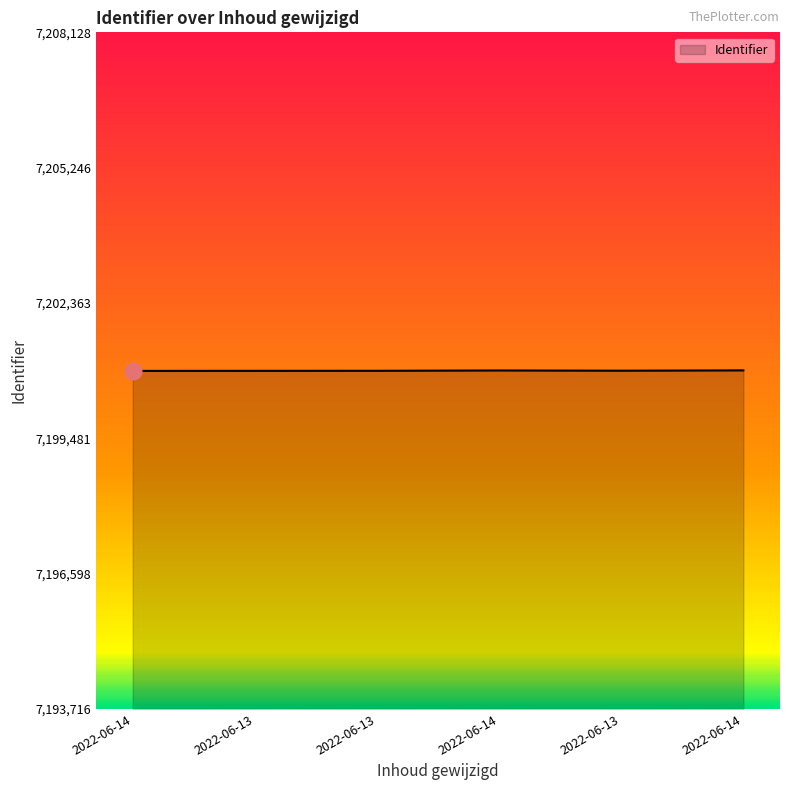

Does the chart display data point markers on the line(s)?

No